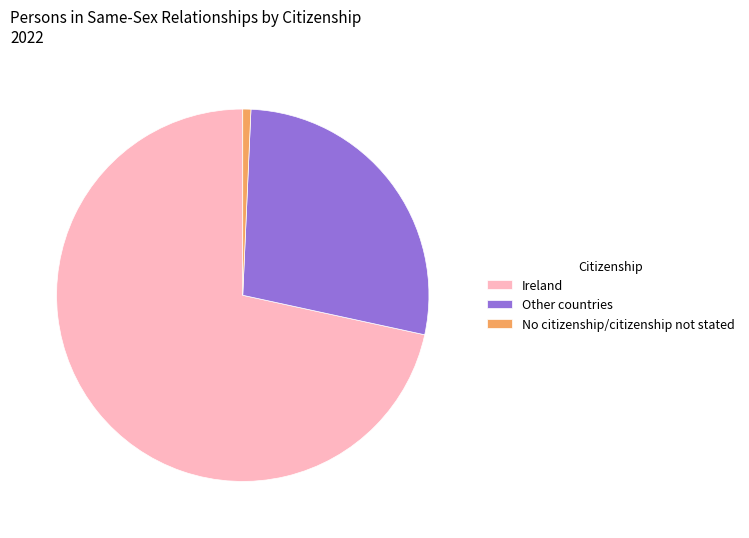

How many segments does this pie chart have?

3